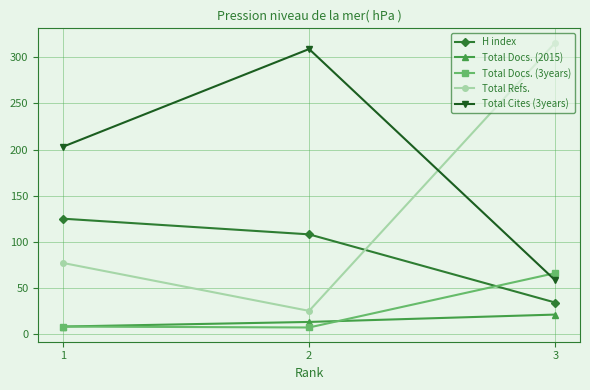

Is the value of Total Cites (3years) at 2 greater than the value of Total Docs. (3years) at 3?

Yes